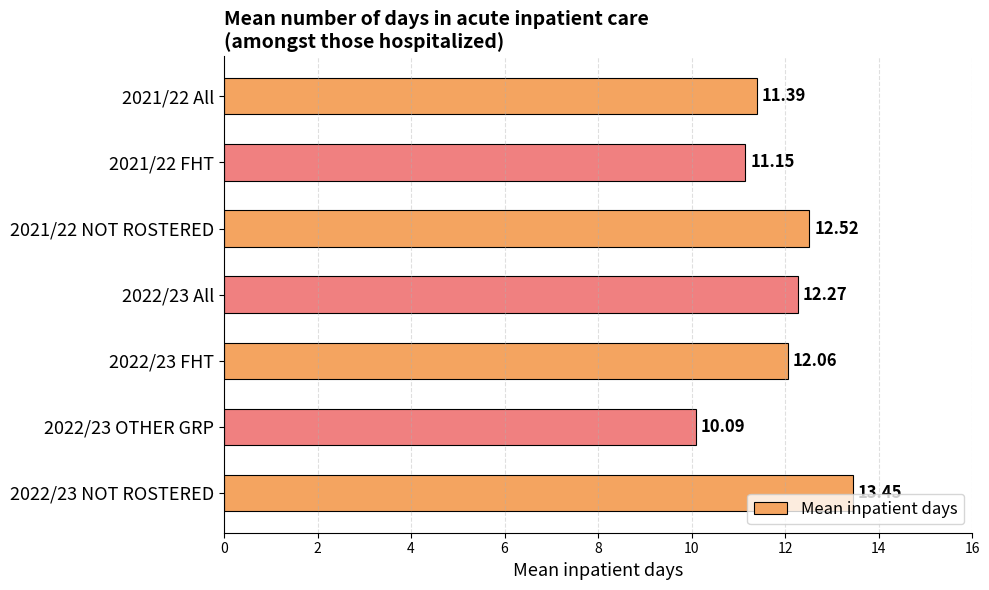

What is the average value?

11.8